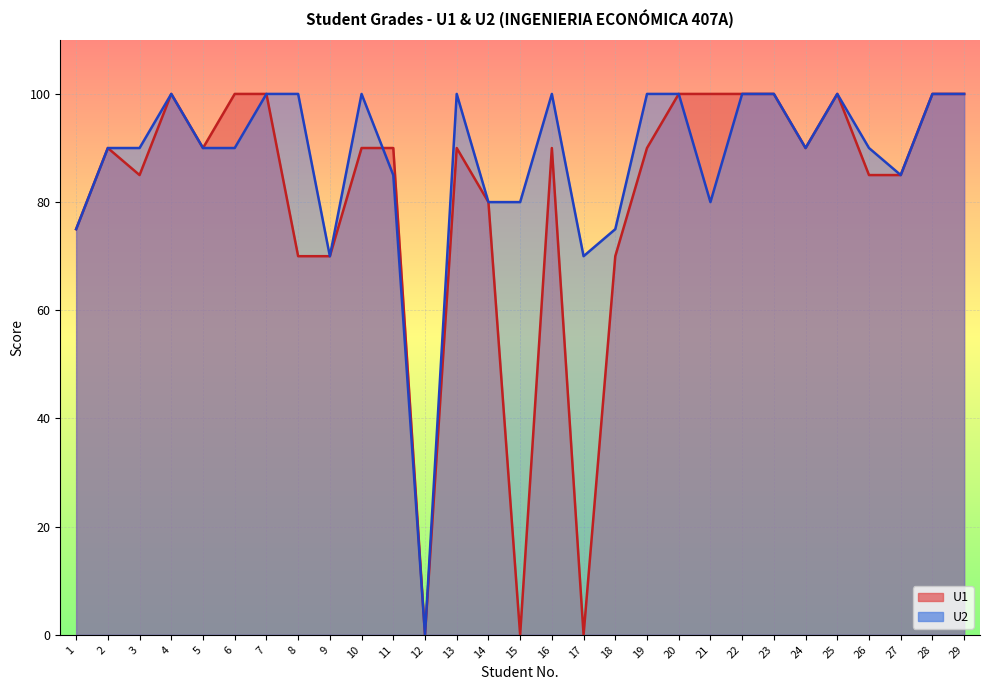

Which series ends up on top after the final intersection of U1 and U2?

U1